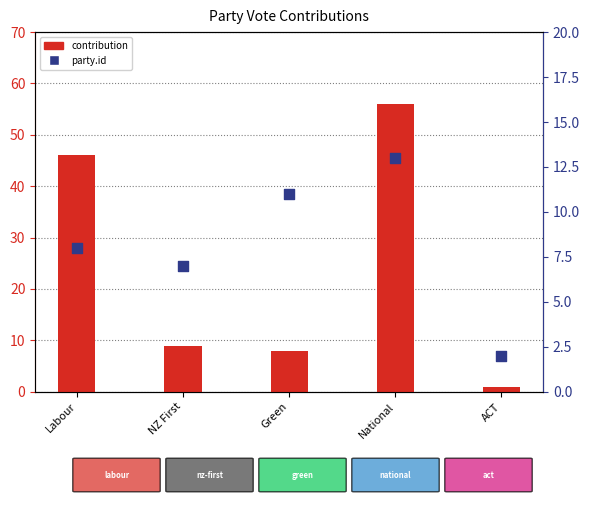

Which series has the largest total across all categories?

contribution